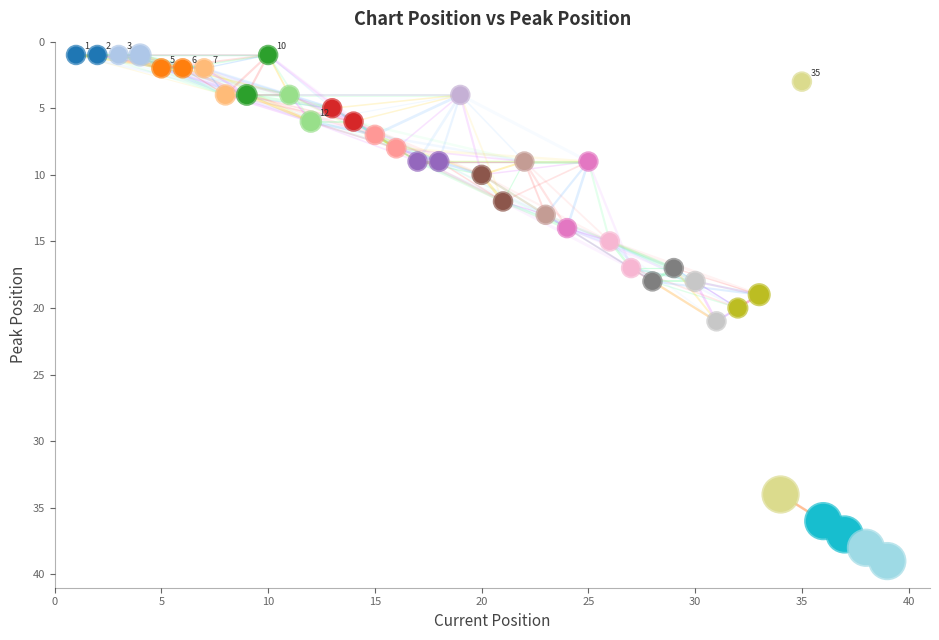

What is the range of Y values (max minus min)?

38